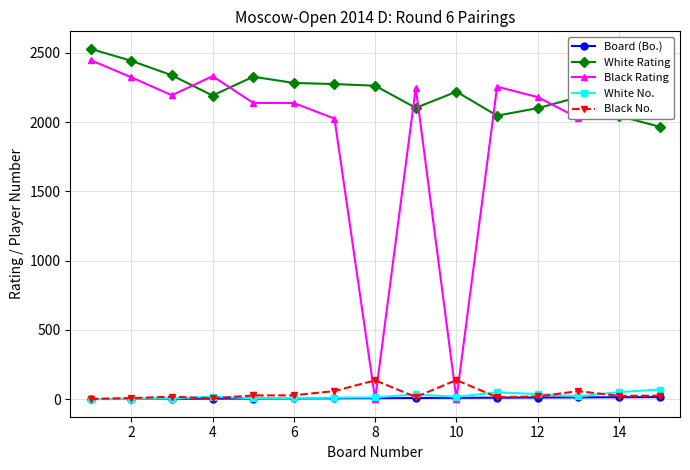

Does the chart have visible grid lines?

Yes